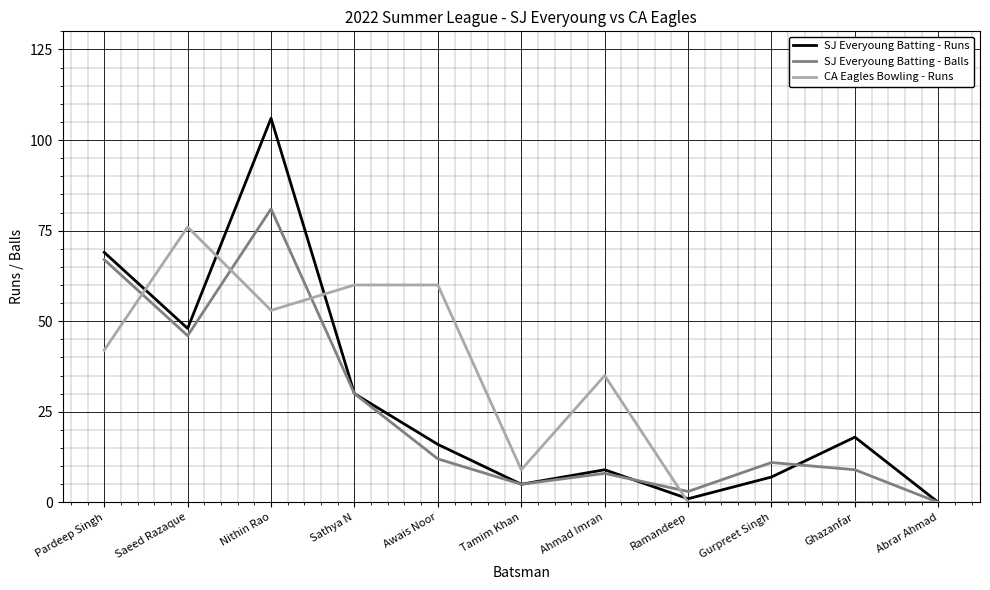

How many lines are shown in the chart?

3